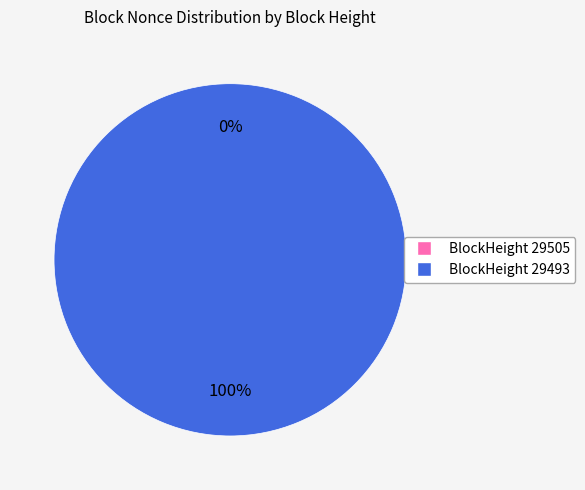

Combined, do 29505 and 29493 account for over 50%?

Yes